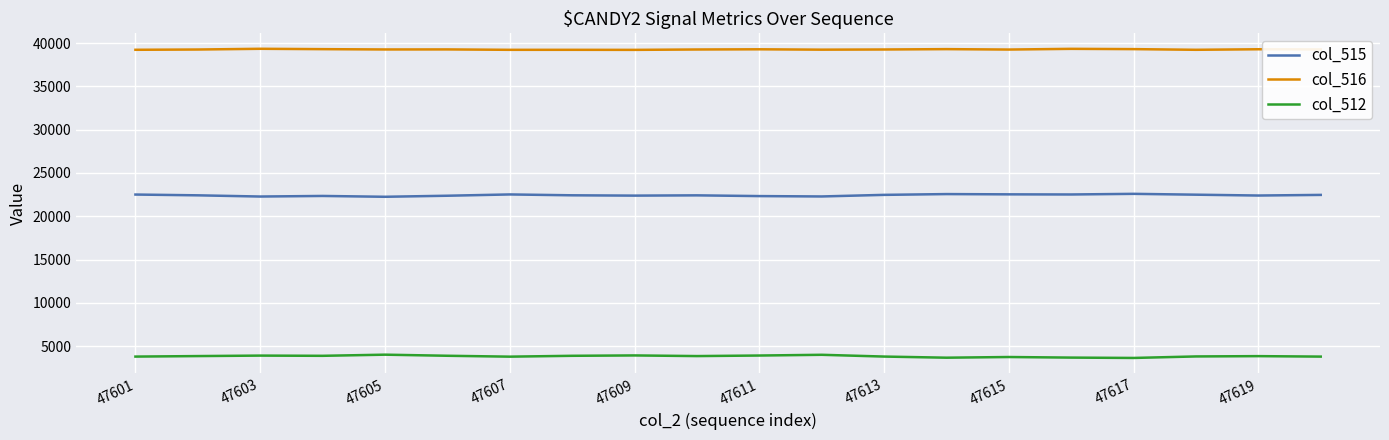

List the series in order of their peak value, highest first.

col_516, col_515, col_512